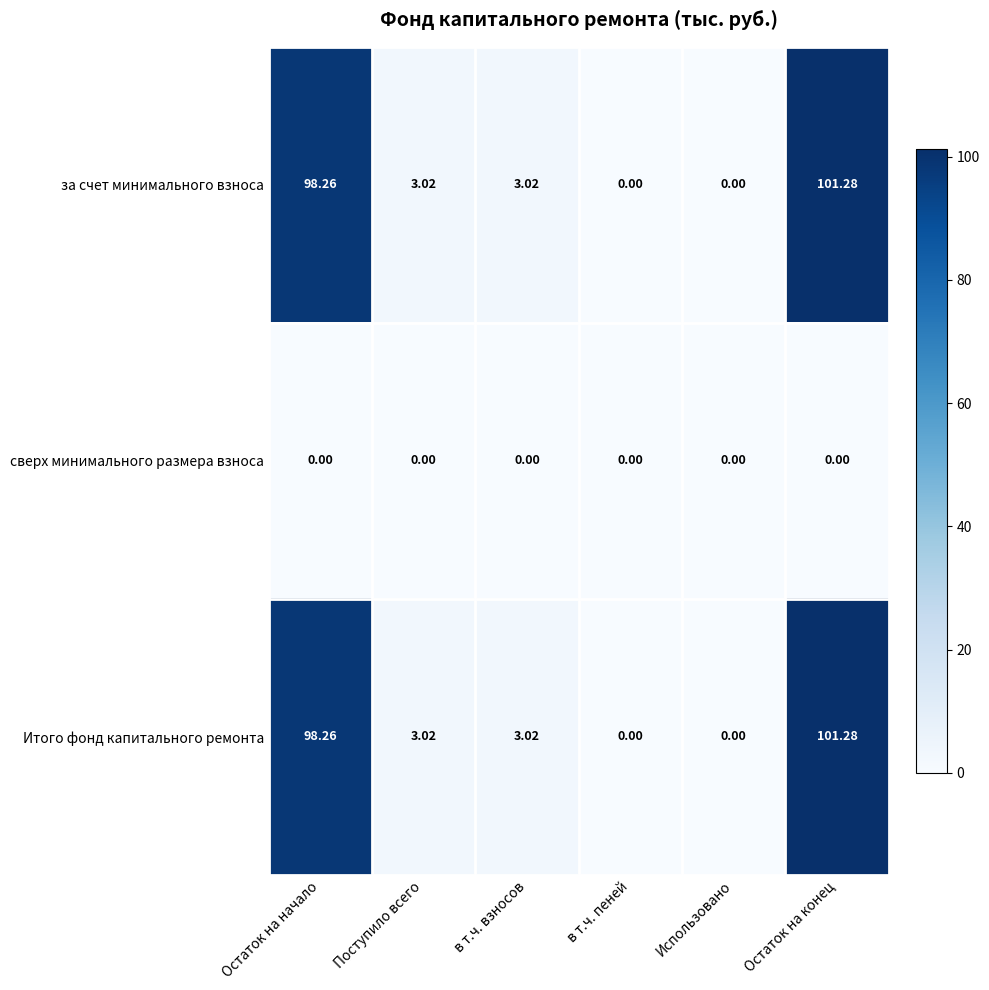

Where does the Итого фонд капитального ремонта series first go above 3?

Остаток на начало